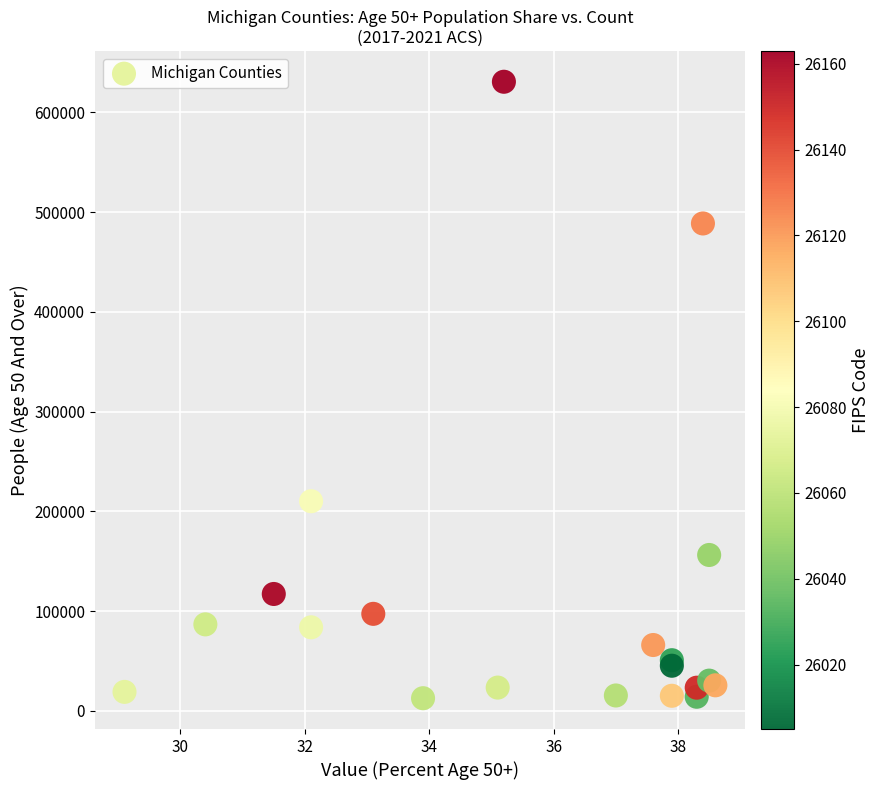

What Y value in the scatter plot is closest to 321743?

210231